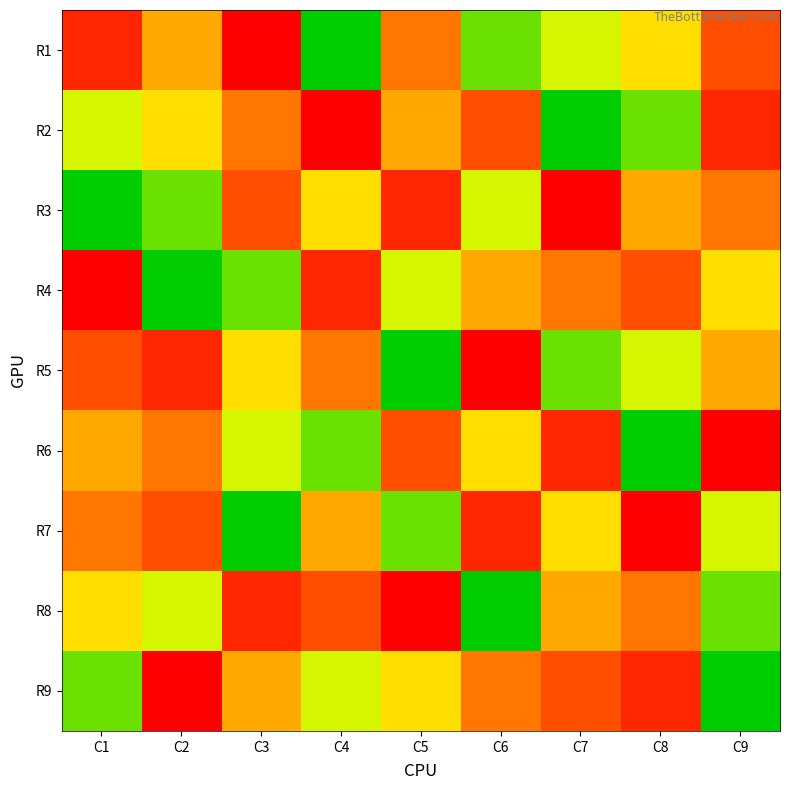

How many categories are shown in the chart?

9